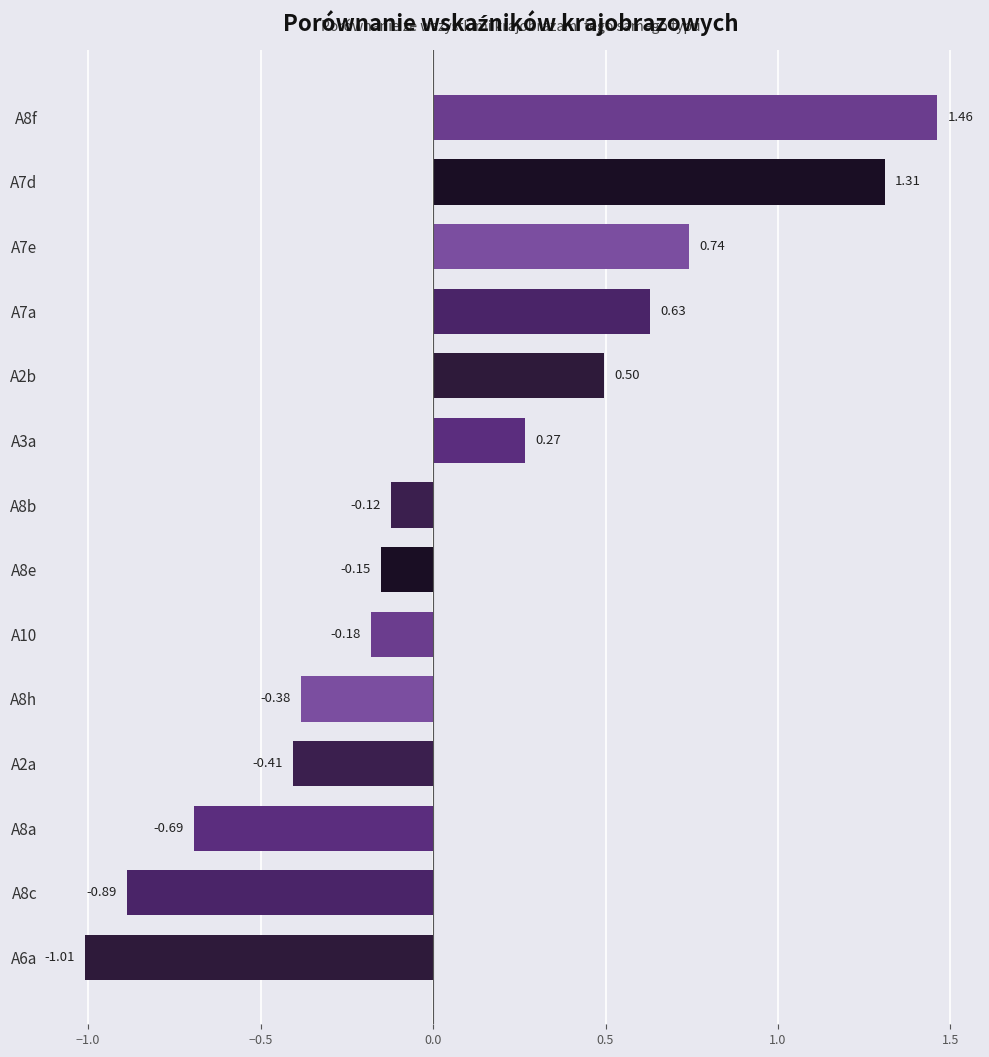

What is the difference between the maximum and second lowest values?

2.3